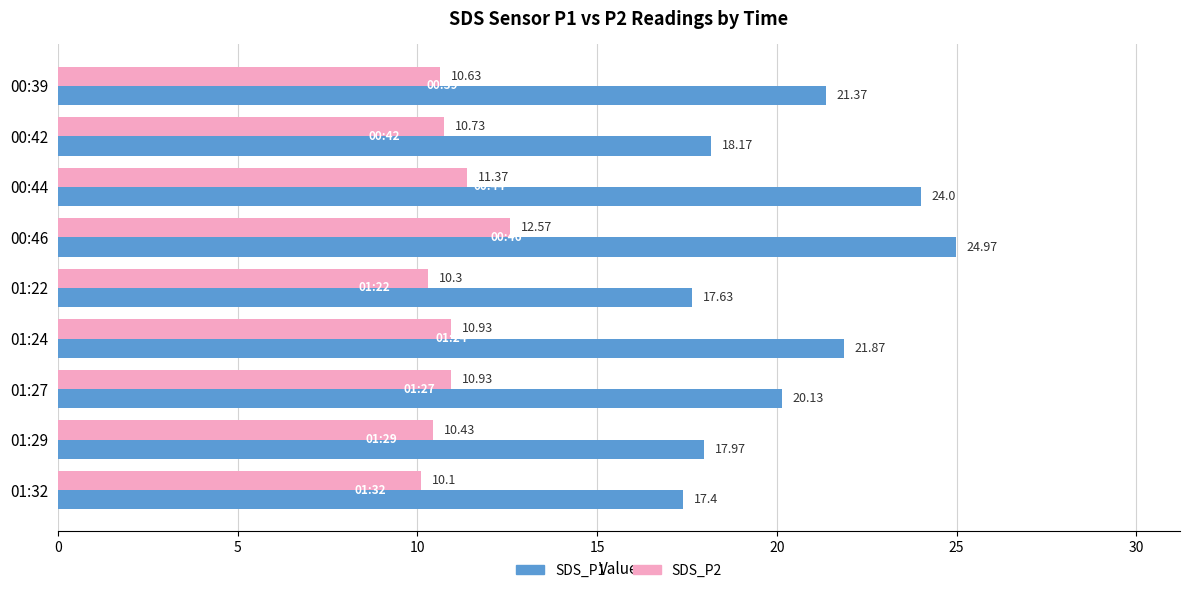

Rank the series by their maximum value, from lowest to highest.

SDS_P2, SDS_P1